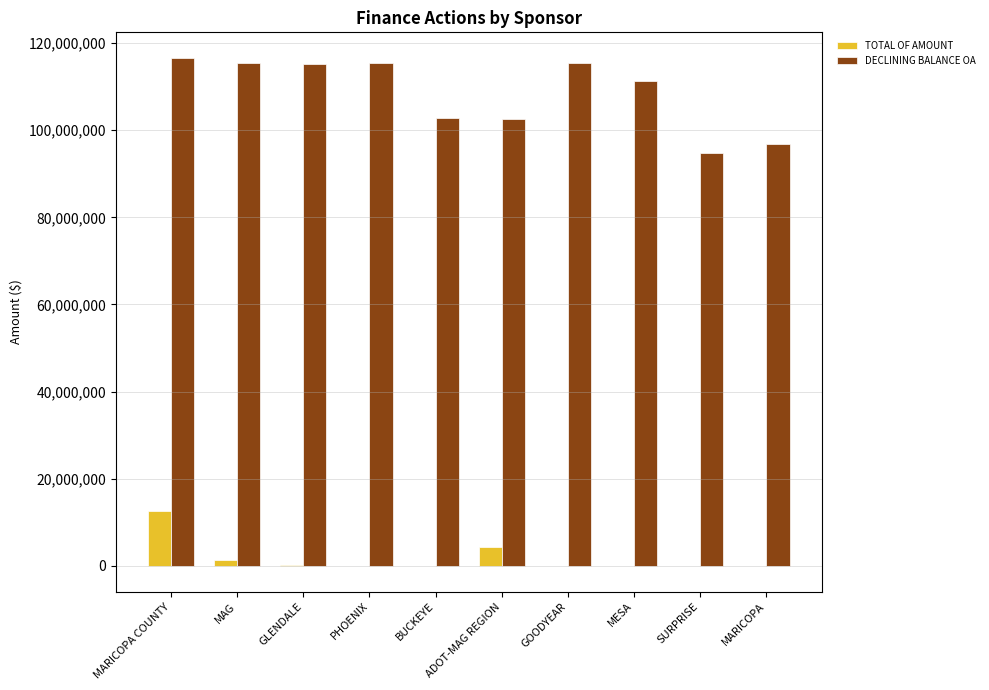

Which series has the largest total across all categories?

DECLINING BALANCE OA